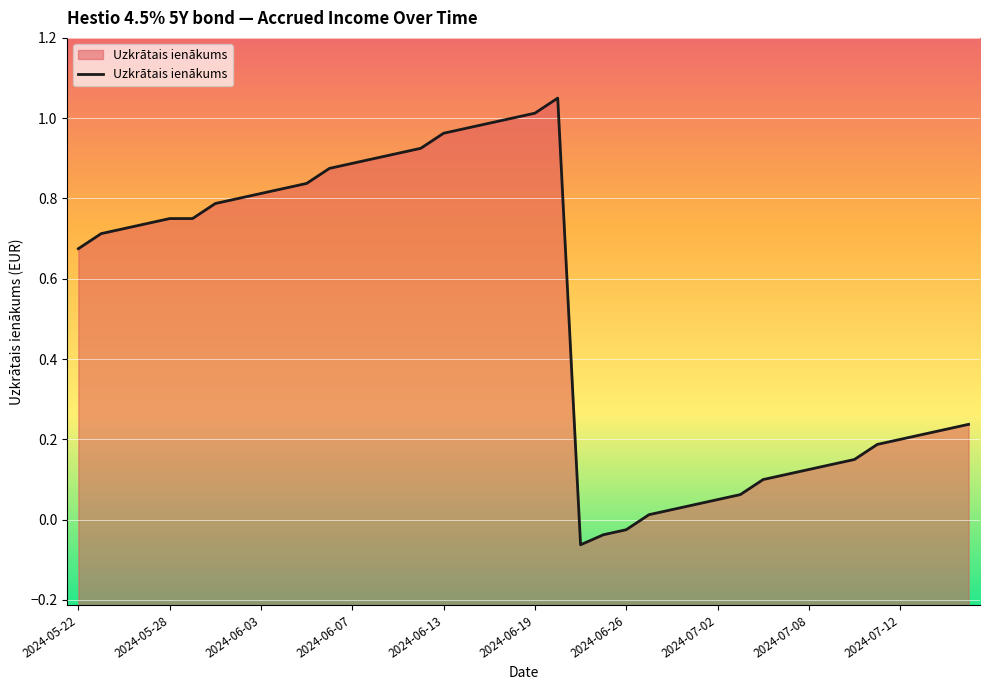

How many interior local valleys (lower than both neighbors) does the data have?

1